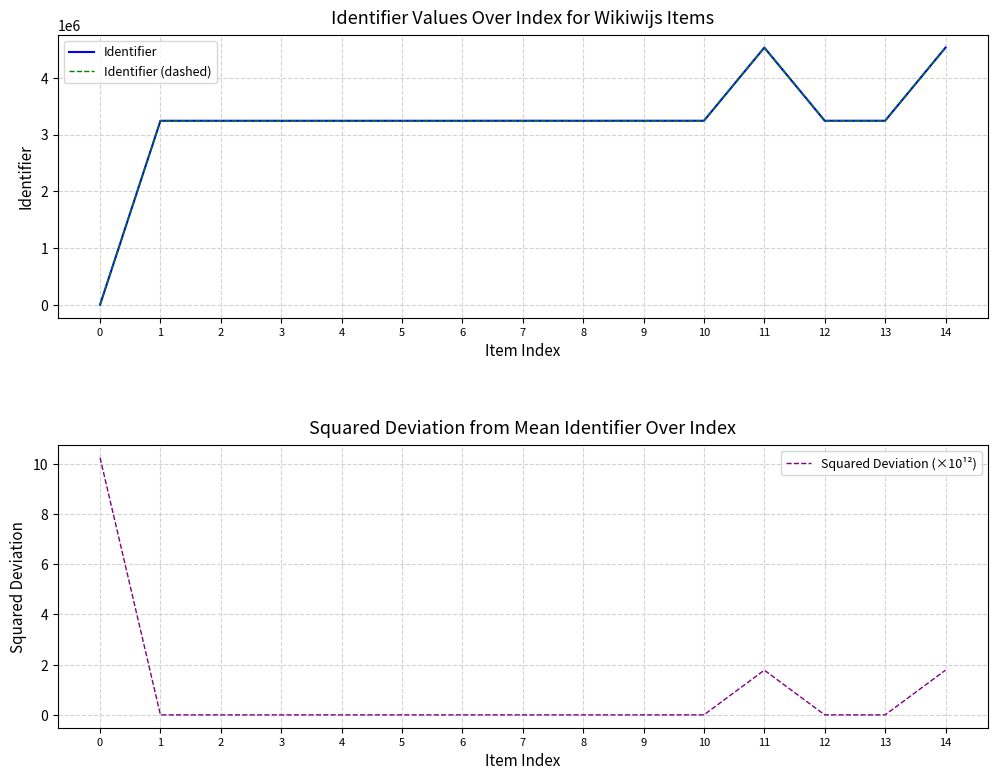

At which category does Identifier reach its first local valley?

8